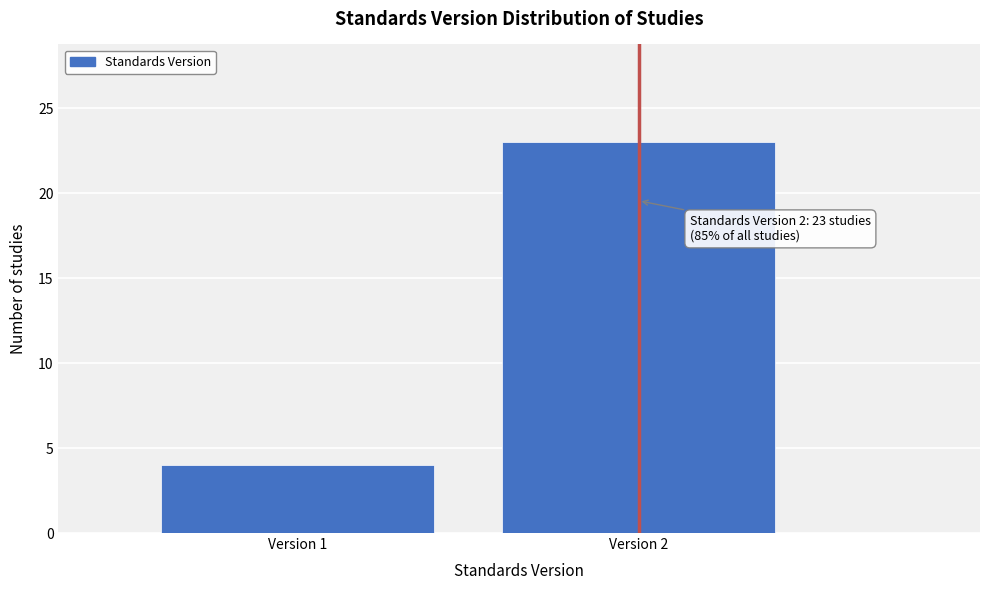

Reading left to right, transcribe all the data shown in this chart.

Version 1=4	Version 2=23